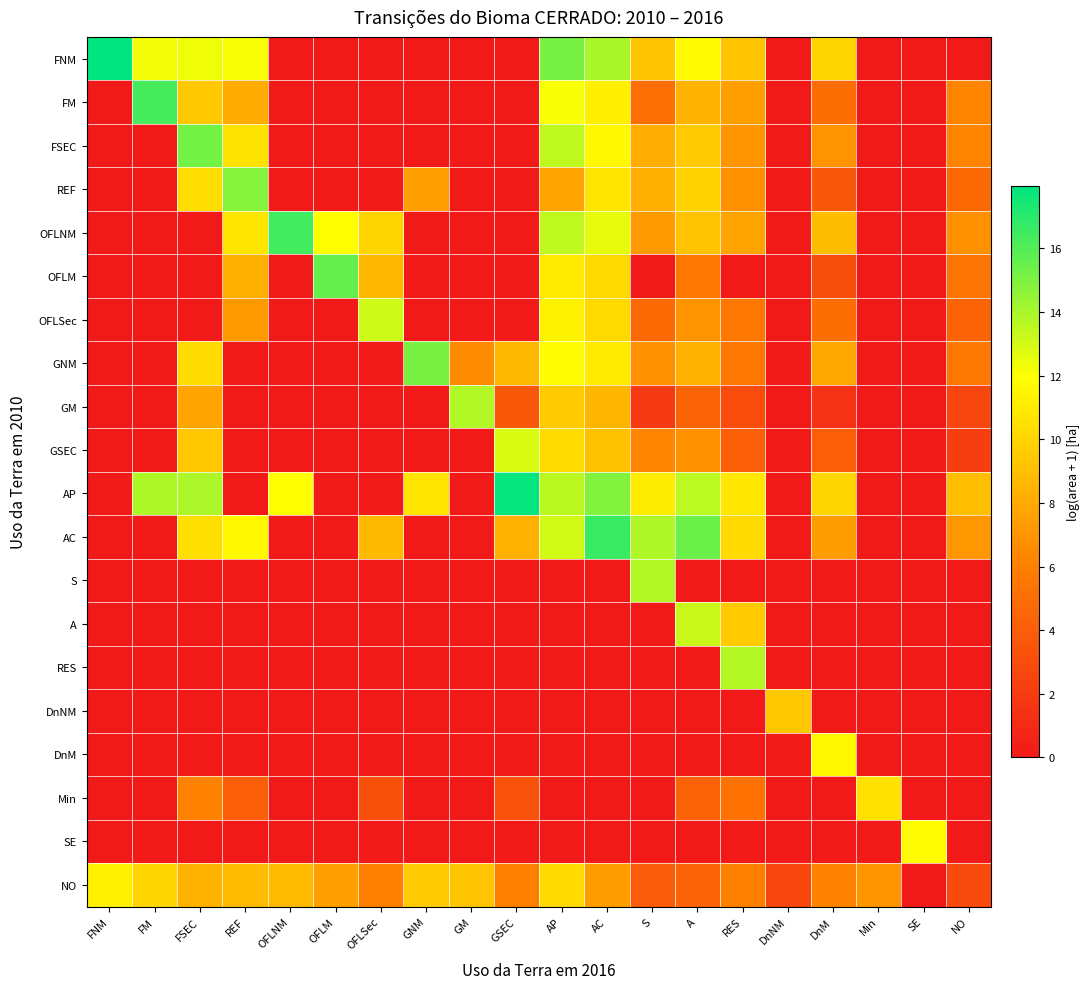

Reading left to right, transcribe all the data shown in this chart.

FNM: FNM=18.0	FM=12.2	FSEC=12.3	REF=12.1	OFLNM=0.0	OFLM=0.0	OFLSec=0.0	GNM=0.0	GM=0.0	GSEC=0.0	AP=15.1	AC=14.0	S=9.2	A=11.7	RES=9.3	DnNM=0.0	DnM=10.1	Min=0.0	SE=0.0	NO=0.0
FM: FNM=0.0	FM=16.3	FSEC=9.4	REF=8.0	OFLNM=0.0	OFLM=0.0	OFLSec=0.0	GNM=0.0	GM=0.0	GSEC=0.0	AP=12.1	AC=11.3	S=5.1	A=8.4	RES=7.5	DnNM=0.0	DnM=5.0	Min=0.0	SE=0.0	NO=6.2
FSEC: FNM=0.0	FM=0.0	FSEC=15.2	REF=10.7	OFLNM=0.0	OFLM=0.0	OFLSec=0.0	GNM=0.0	GM=0.0	GSEC=0.0	AP=13.4	AC=11.7	S=8.1	A=9.5	RES=7.0	DnNM=0.0	DnM=6.9	Min=0.0	SE=0.0	NO=6.2
REF: FNM=0.0	FM=0.0	FSEC=10.4	REF=14.8	OFLNM=0.0	OFLM=0.0	OFLSec=0.0	GNM=7.5	GM=0.0	GSEC=0.0	AP=7.7	AC=10.7	S=8.3	A=9.9	RES=6.8	DnNM=0.0	DnM=3.6	Min=0.0	SE=0.0	NO=4.7
OFLNM: FNM=0.0	FM=0.0	FSEC=0.0	REF=10.8	OFLNM=16.4	OFLM=12.0	OFLSec=10.1	GNM=0.0	GM=0.0	GSEC=0.0	AP=13.4	AC=12.5	S=7.2	A=9.2	RES=7.7	DnNM=0.0	DnM=8.9	Min=0.0	SE=0.0	NO=6.8
OFLM: FNM=0.0	FM=0.0	FSEC=0.0	REF=8.2	OFLNM=0.0	OFLM=15.6	OFLSec=8.6	GNM=0.0	GM=0.0	GSEC=0.0	AP=11.0	AC=10.2	S=0.0	A=5.6	RES=0.0	DnNM=0.0	DnM=3.1	Min=0.0	SE=0.0	NO=5.4
OFLSec: FNM=0.0	FM=0.0	FSEC=0.0	REF=7.3	OFLNM=0.0	OFLM=0.0	OFLSec=13.1	GNM=0.0	GM=0.0	GSEC=0.0	AP=11.4	AC=10.2	S=4.8	A=7.0	RES=5.5	DnNM=0.0	DnM=5.0	Min=0.0	SE=0.0	NO=4.5
GNM: FNM=0.0	FM=0.0	FSEC=10.3	REF=0.0	OFLNM=0.0	OFLM=0.0	OFLSec=0.0	GNM=15.1	GM=6.6	GSEC=8.7	AP=11.8	AC=11.0	S=6.8	A=8.3	RES=5.6	DnNM=0.0	DnM=7.9	Min=0.0	SE=0.0	NO=5.6
GM: FNM=0.0	FM=0.0	FSEC=7.7	REF=0.0	OFLNM=0.0	OFLM=0.0	OFLSec=0.0	GNM=0.0	GM=13.8	GSEC=3.7	AP=9.6	AC=8.6	S=1.9	A=4.4	RES=3.0	DnNM=0.0	DnM=1.4	Min=0.0	SE=0.0	NO=2.7
GSEC: FNM=0.0	FM=0.0	FSEC=9.3	REF=0.0	OFLNM=0.0	OFLM=0.0	OFLSec=0.0	GNM=0.0	GM=0.0	GSEC=12.8	AP=10.4	AC=9.1	S=6.3	A=6.8	RES=4.1	DnNM=0.0	DnM=4.1	Min=0.0	SE=0.0	NO=2.2
AP: FNM=0.0	FM=13.9	FSEC=13.9	REF=0.0	OFLNM=11.9	OFLM=0.0	OFLSec=0.0	GNM=10.7	GM=0.0	GSEC=17.8	AP=13.6	AC=14.9	S=11.1	A=13.5	RES=10.9	DnNM=0.0	DnM=10.1	Min=0.0	SE=0.0	NO=9.0
AC: FNM=0.0	FM=0.0	FSEC=10.5	REF=11.7	OFLNM=0.0	OFLM=0.0	OFLSec=8.7	GNM=0.0	GM=0.0	GSEC=8.3	AP=13.0	AC=16.6	S=13.8	A=15.4	RES=10.2	DnNM=0.0	DnM=7.4	Min=0.0	SE=0.0	NO=7.1
S: FNM=0.0	FM=0.0	FSEC=0.0	REF=0.0	OFLNM=0.0	OFLM=0.0	OFLSec=0.0	GNM=0.0	GM=0.0	GSEC=0.0	AP=0.0	AC=0.0	S=13.8	A=0.0	RES=0.0	DnNM=0.0	DnM=0.0	Min=0.0	SE=0.0	NO=0.0
A: FNM=0.0	FM=0.0	FSEC=0.0	REF=0.0	OFLNM=0.0	OFLM=0.0	OFLSec=0.0	GNM=0.0	GM=0.0	GSEC=0.0	AP=0.0	AC=0.0	S=0.0	A=13.2	RES=9.5	DnNM=0.0	DnM=0.0	Min=0.0	SE=0.0	NO=0.0
RES: FNM=0.0	FM=0.0	FSEC=0.0	REF=0.0	OFLNM=0.0	OFLM=0.0	OFLSec=0.0	GNM=0.0	GM=0.0	GSEC=0.0	AP=0.0	AC=0.0	S=0.0	A=0.0	RES=13.7	DnNM=0.0	DnM=0.0	Min=0.0	SE=0.0	NO=0.0
DnNM: FNM=0.0	FM=0.0	FSEC=0.0	REF=0.0	OFLNM=0.0	OFLM=0.0	OFLSec=0.0	GNM=0.0	GM=0.0	GSEC=0.0	AP=0.0	AC=0.0	S=0.0	A=0.0	RES=0.0	DnNM=9.4	DnM=0.0	Min=0.0	SE=0.0	NO=0.0
DnM: FNM=0.0	FM=0.0	FSEC=0.0	REF=0.0	OFLNM=0.0	OFLM=0.0	OFLSec=0.0	GNM=0.0	GM=0.0	GSEC=0.0	AP=0.0	AC=0.0	S=0.0	A=0.0	RES=0.0	DnNM=0.0	DnM=11.6	Min=0.0	SE=0.0	NO=0.0
Min: FNM=0.0	FM=0.0	FSEC=6.1	REF=4.0	OFLNM=0.0	OFLM=0.0	OFLSec=3.3	GNM=0.0	GM=0.0	GSEC=3.4	AP=0.0	AC=0.0	S=0.0	A=4.2	RES=5.2	DnNM=0.0	DnM=0.0	Min=10.6	SE=0.0	NO=0.0
SE: FNM=0.0	FM=0.0	FSEC=0.0	REF=0.0	OFLNM=0.0	OFLM=0.0	OFLSec=0.0	GNM=0.0	GM=0.0	GSEC=0.0	AP=0.0	AC=0.0	S=0.0	A=0.0	RES=0.0	DnNM=0.0	DnM=0.0	Min=0.0	SE=11.8	NO=0.0
NO: FNM=11.4	FM=10.1	FSEC=8.4	REF=8.8	OFLNM=8.8	OFLM=7.6	OFLSec=5.9	GNM=9.5	GM=9.2	GSEC=6.0	AP=10.2	AC=7.4	S=3.9	A=4.4	RES=6.0	DnNM=2.6	DnM=6.1	Min=7.1	SE=0.0	NO=2.9